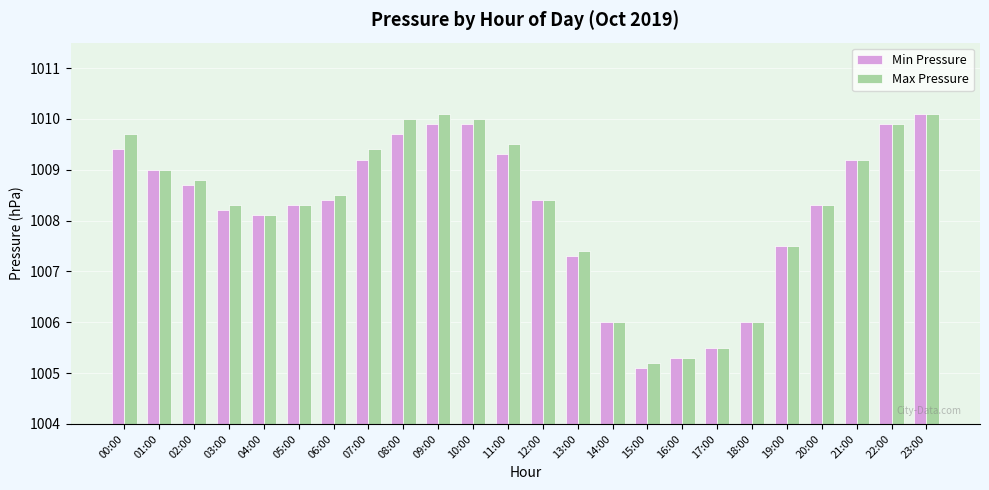

What is the value of the Min Pressure bar at the 14th from the left?

1007.3